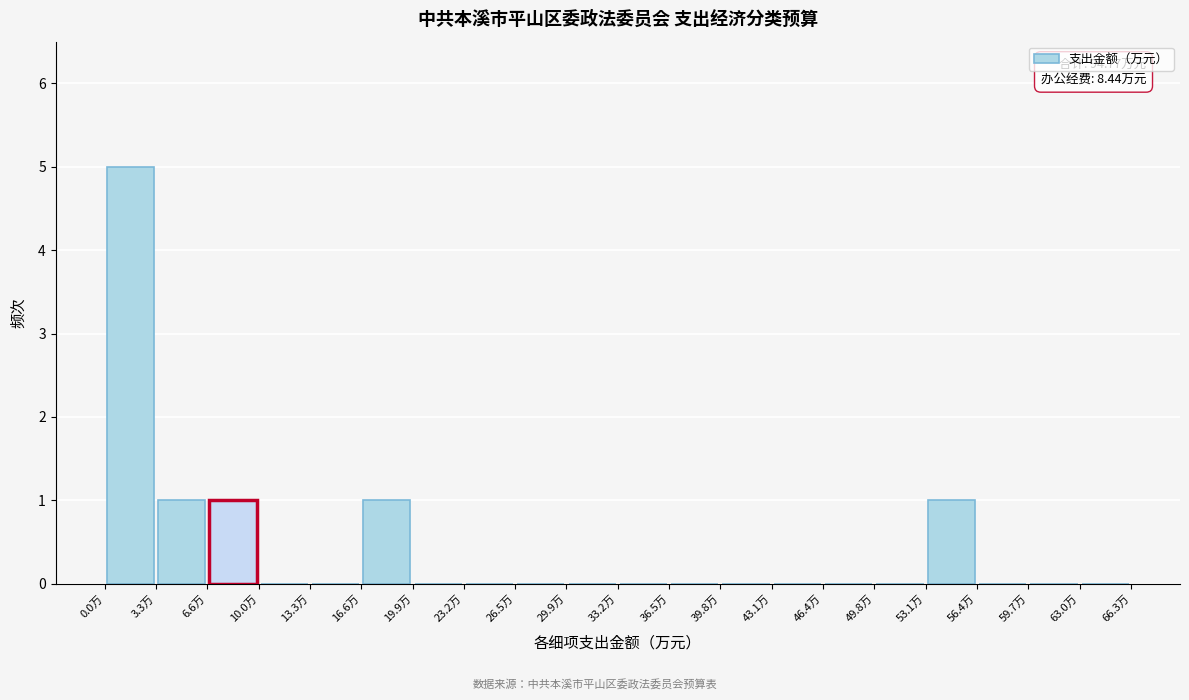

Which range on the x-axis has the tallest bar?

0.0 to 3.5